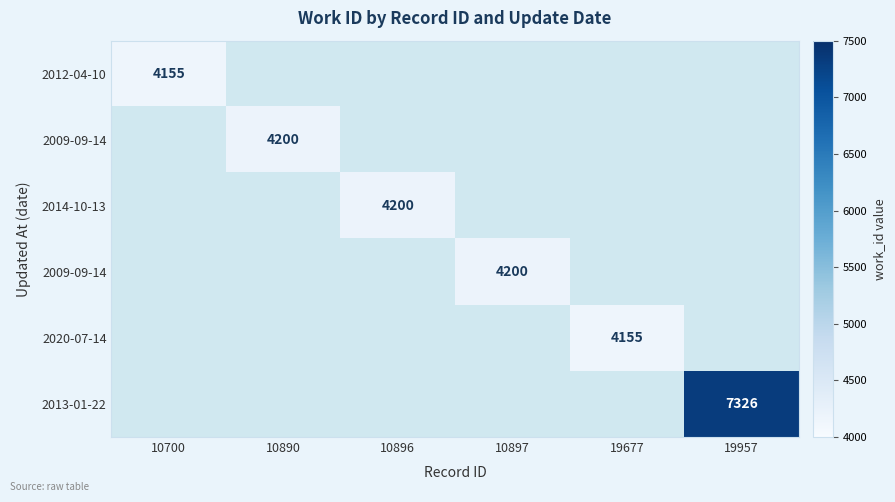

What is the minimum value shown in the chart?

4155.0